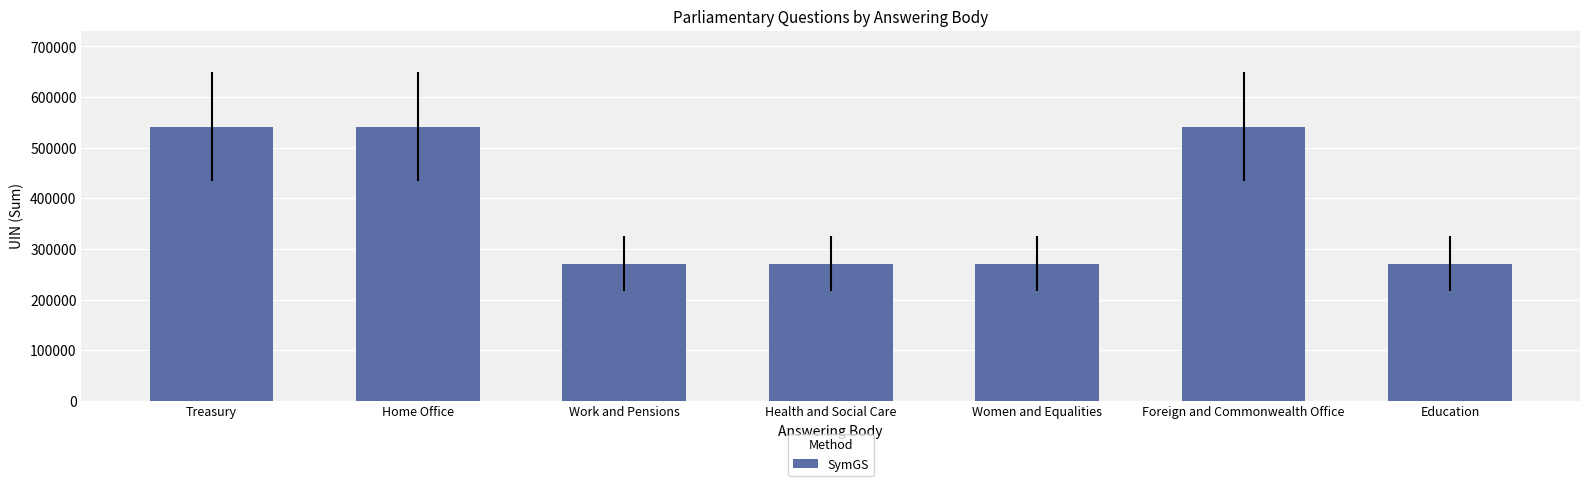

The value at Work and Pensions is 270790. True or false?

True